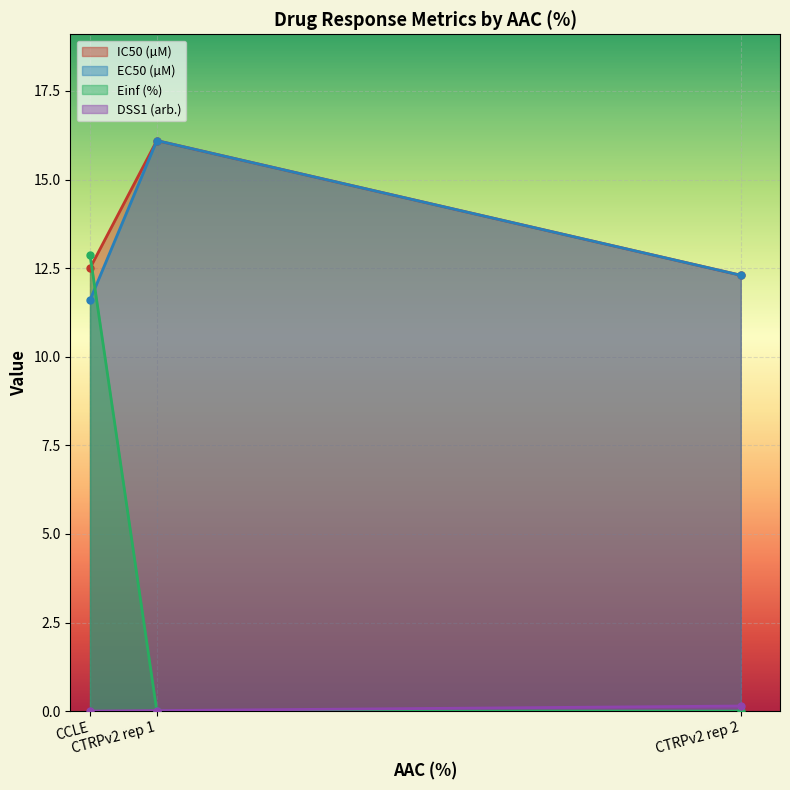

How many values in DSS1 (arb.) are above zero?

2